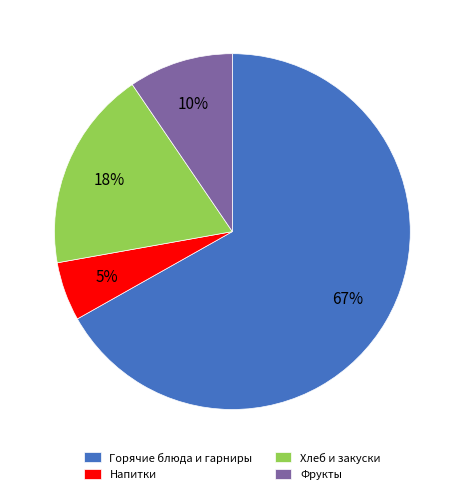

Is the sum of Горячие блюда и гарниры and Фрукты greater than half?

Yes